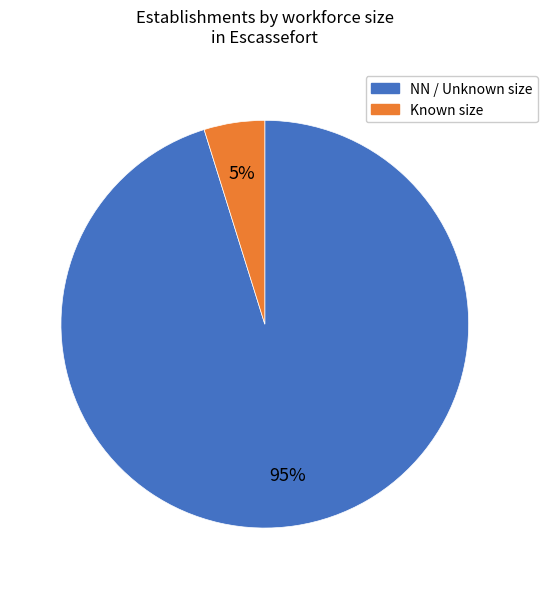

Does any single category account for the majority?

Yes